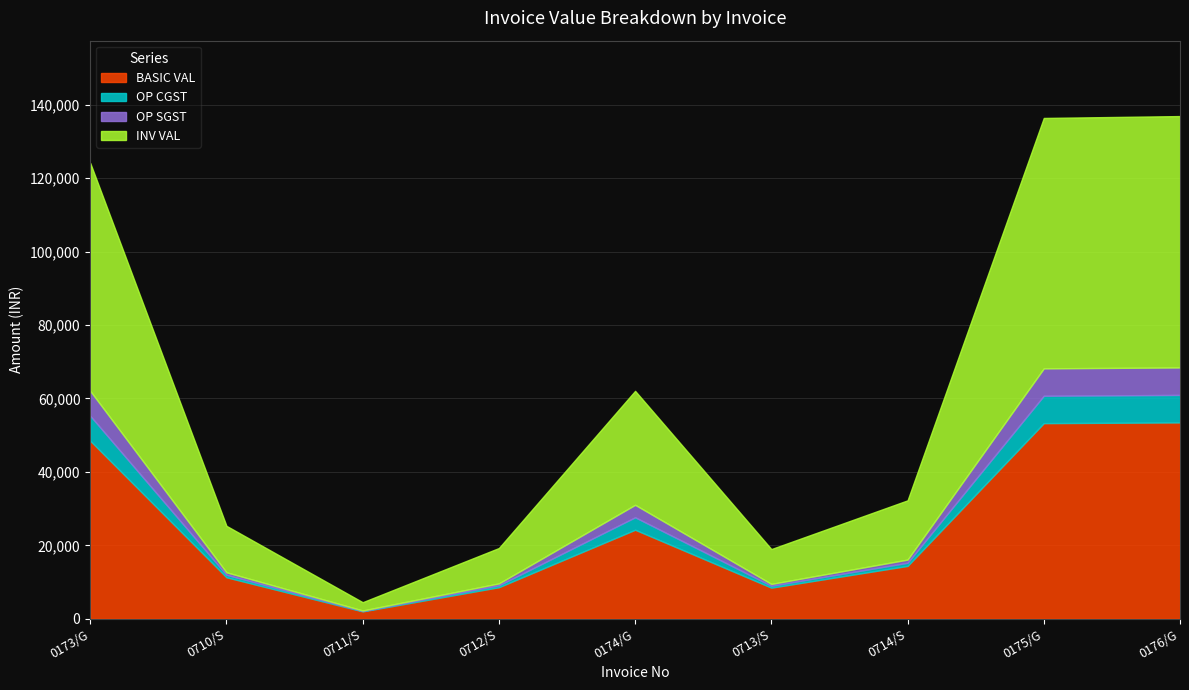

True or false: INV VAL and OP SGST cross at least once.

False